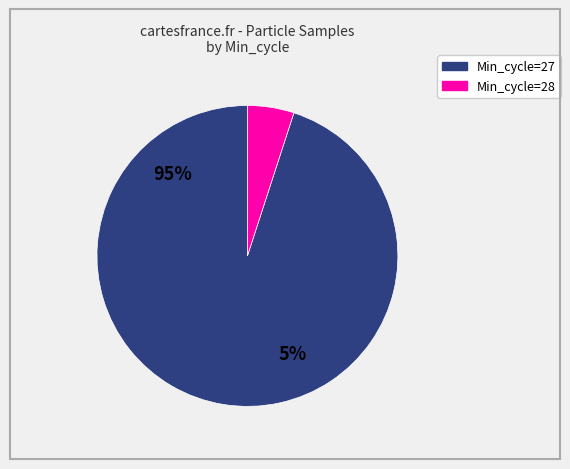

The 39 slice represents 1% of the pie. True or false?

False